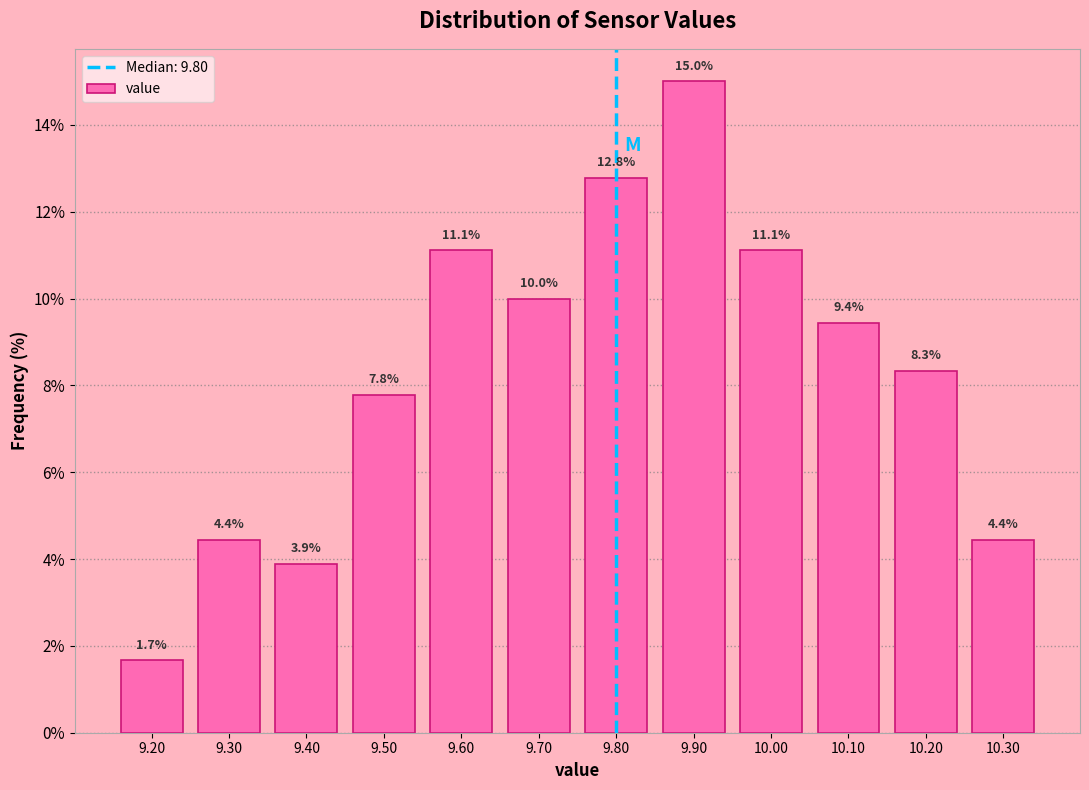

Reading left to right, transcribe this chart: for each bar, give the range it covers on the x-axis and its height.

9.15 to 9.25: 1.7
9.25 to 9.35: 4.4
9.35 to 9.45: 3.9
9.45 to 9.55: 7.8
9.55 to 9.65: 11.1
9.65 to 9.75: 10.0
9.75 to 9.85: 12.8
9.85 to 9.95: 15.0
9.95 to 10.05: 11.1
10.05 to 10.15: 9.4
10.15 to 10.25: 8.3
10.25 to 10.35: 4.4